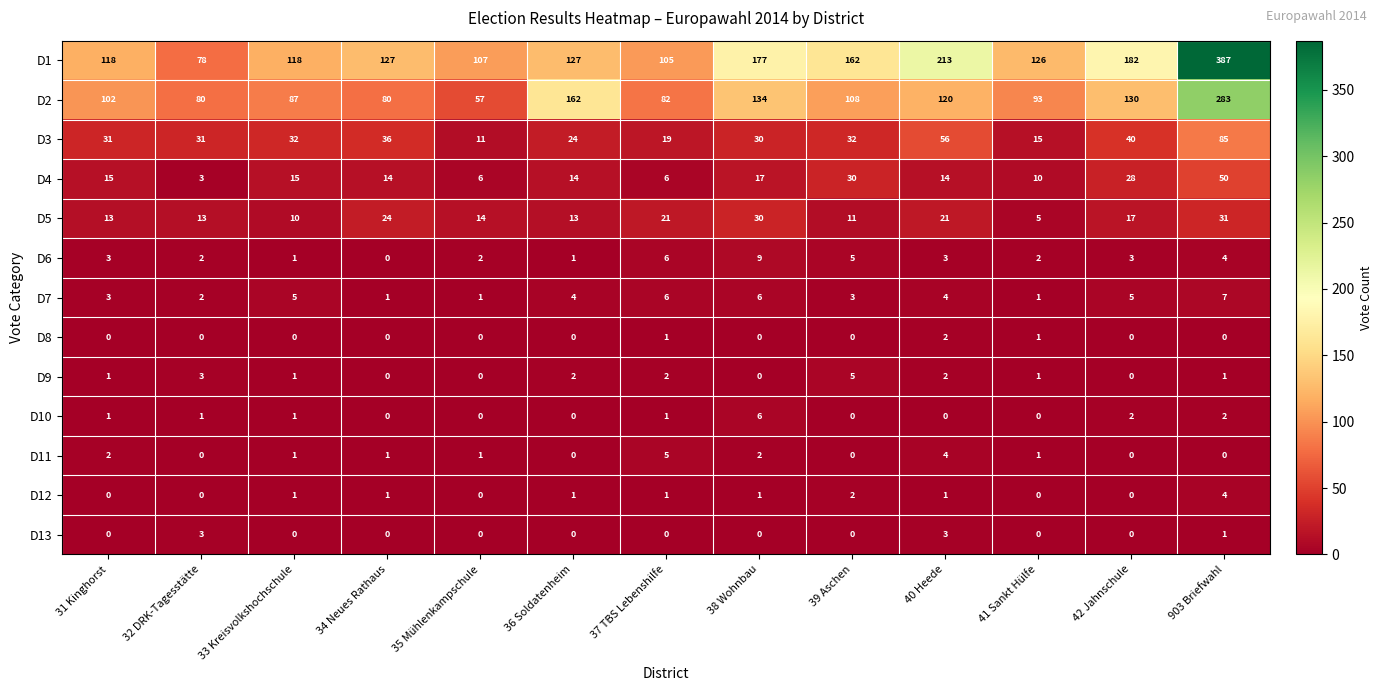

Between 38 Wohnbau and 39 Aschen, which series saw the biggest shift?

D2